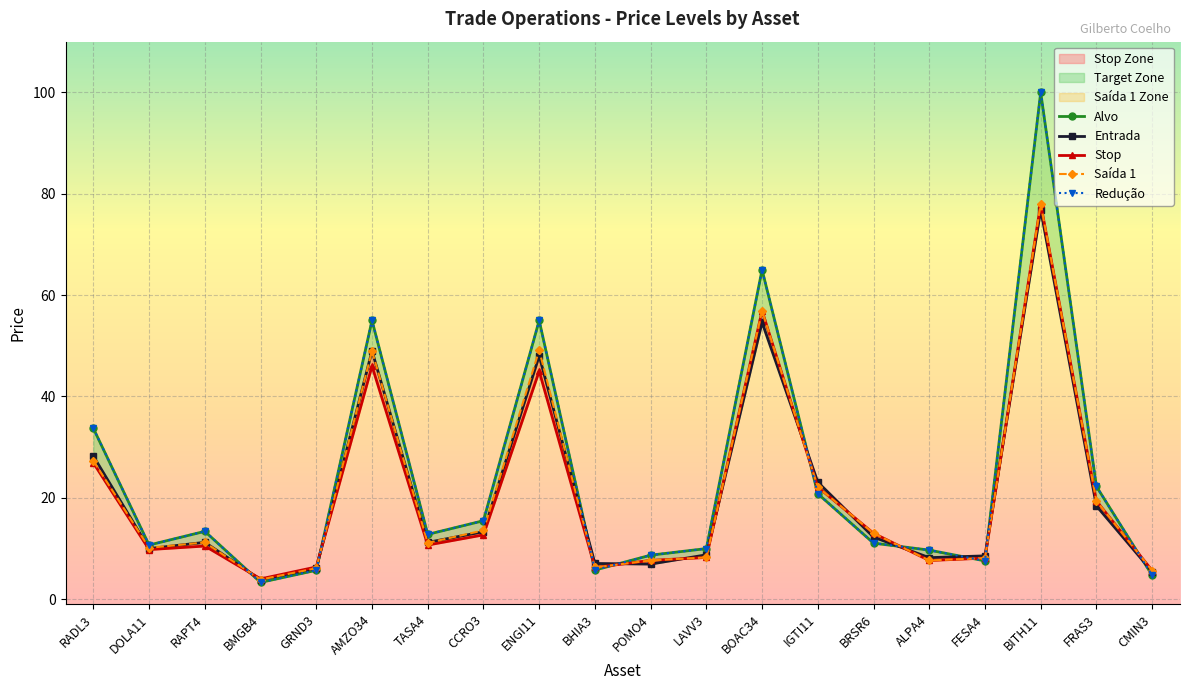

How many lines are shown in the chart?

5